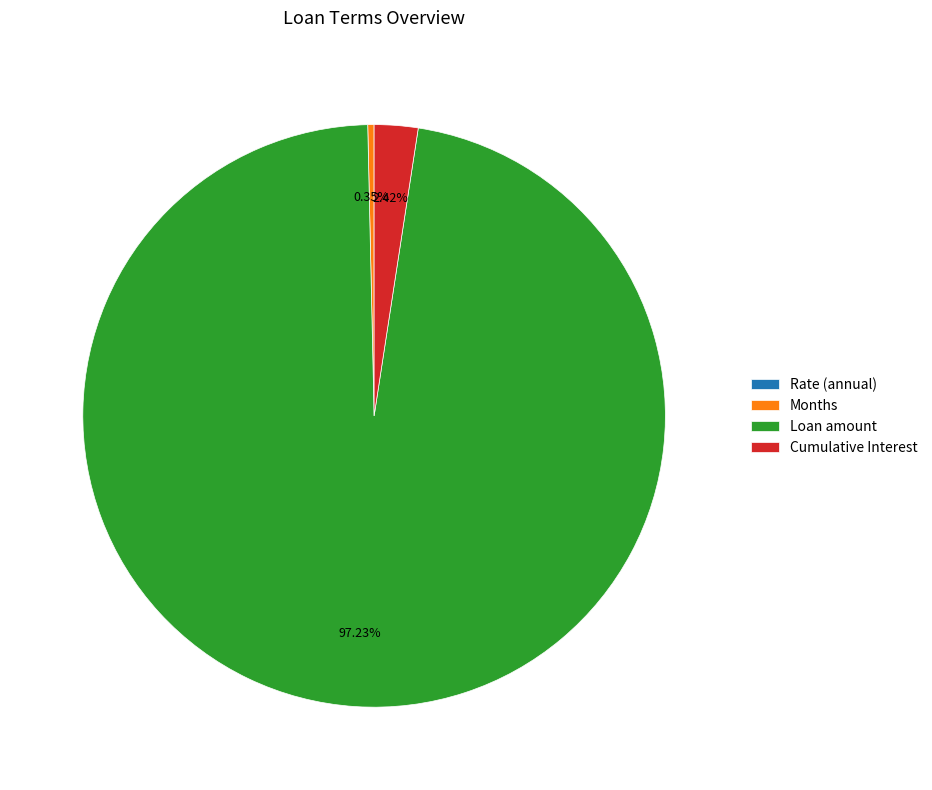

Does any single category account for the majority?

Yes